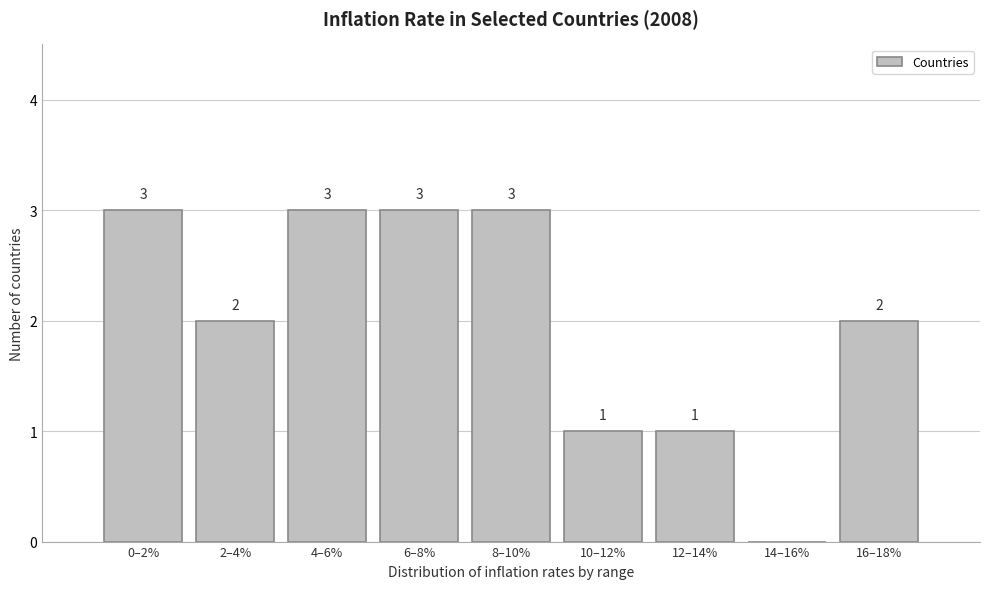

Reading left to right, what are all the values shown in this chart?

0–2%=3	2–4%=2	4–6%=3	6–8%=3	8–10%=3	10–12%=1	12–14%=1	14–16%=0	16–18%=2